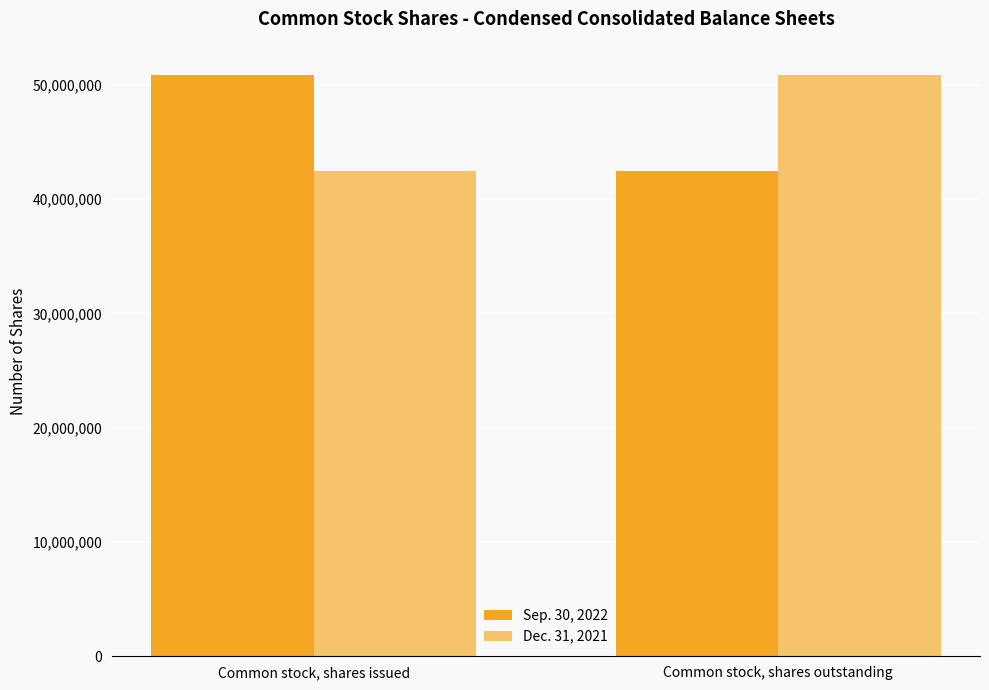

What is the smallest value displayed?

42423514